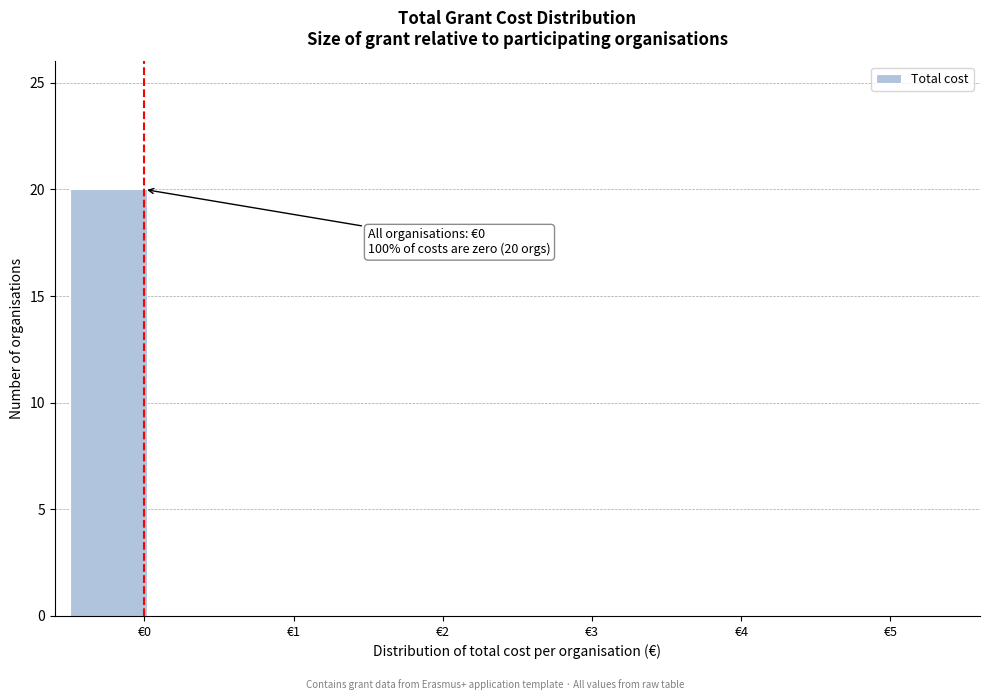

Over which range of the x-axis is the bar tallest?

-0.5 to 0.0